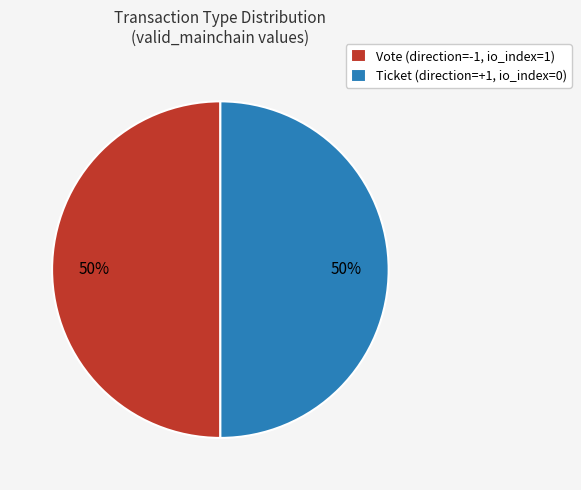

What is the ratio of the value at Vote (direction=-1, io_index=1) to the value at Ticket (direction=+1, io_index=0)?

1.0